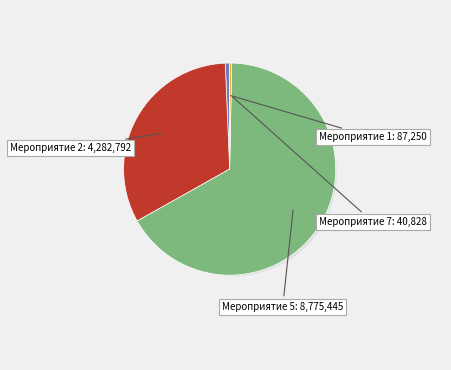

How many segments does this pie chart have?

4